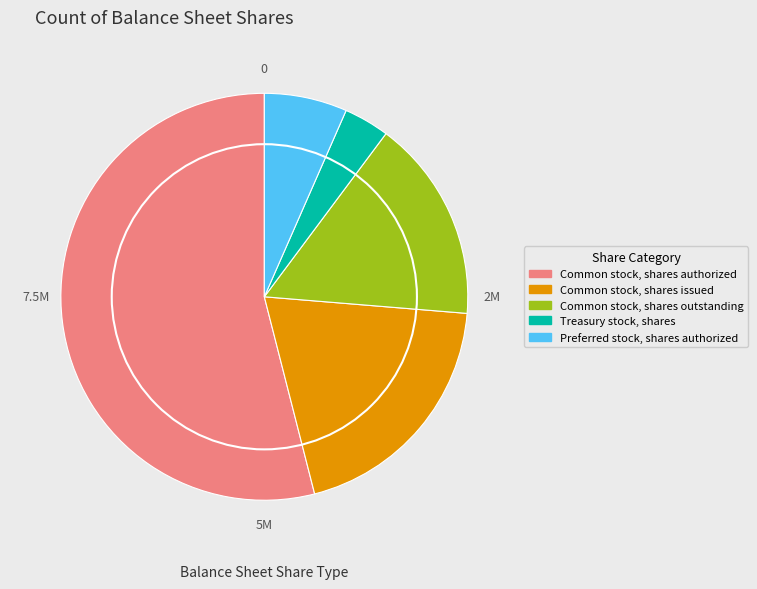

Is it true that Preferred stock, shares authorized is 21% of the pie?

False